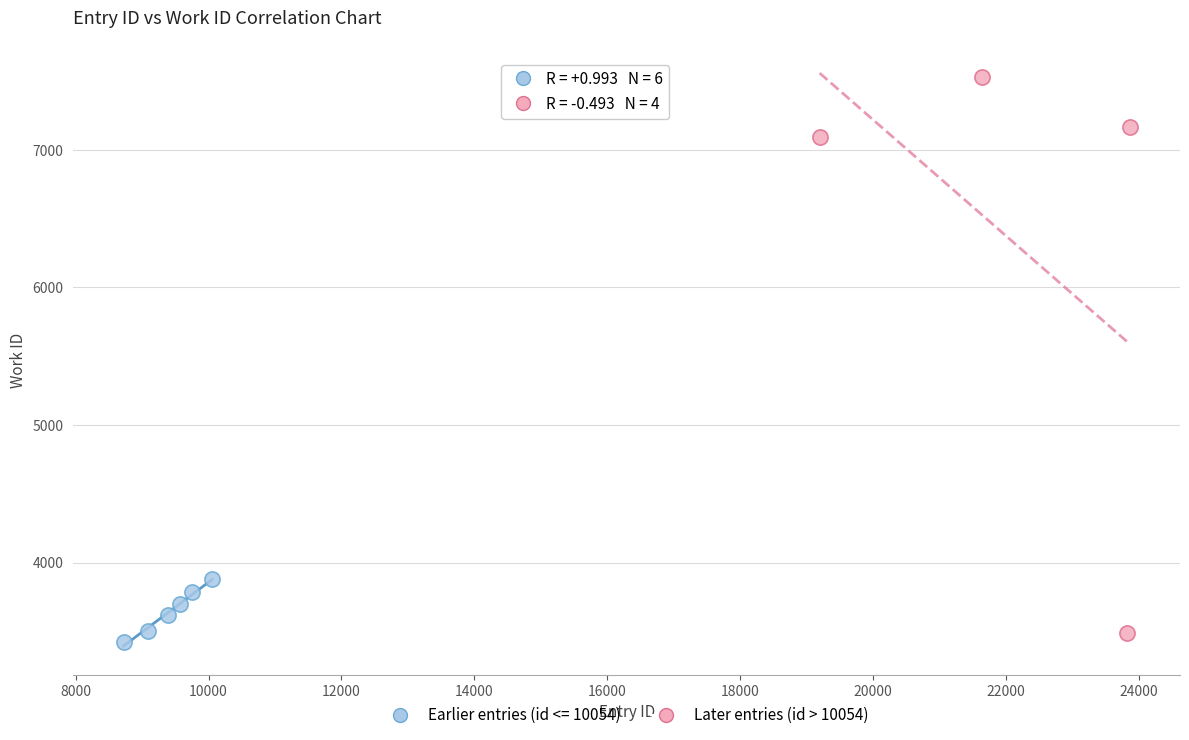

Which series has the largest Y range (max minus min)?

Later entries (id > 10054)